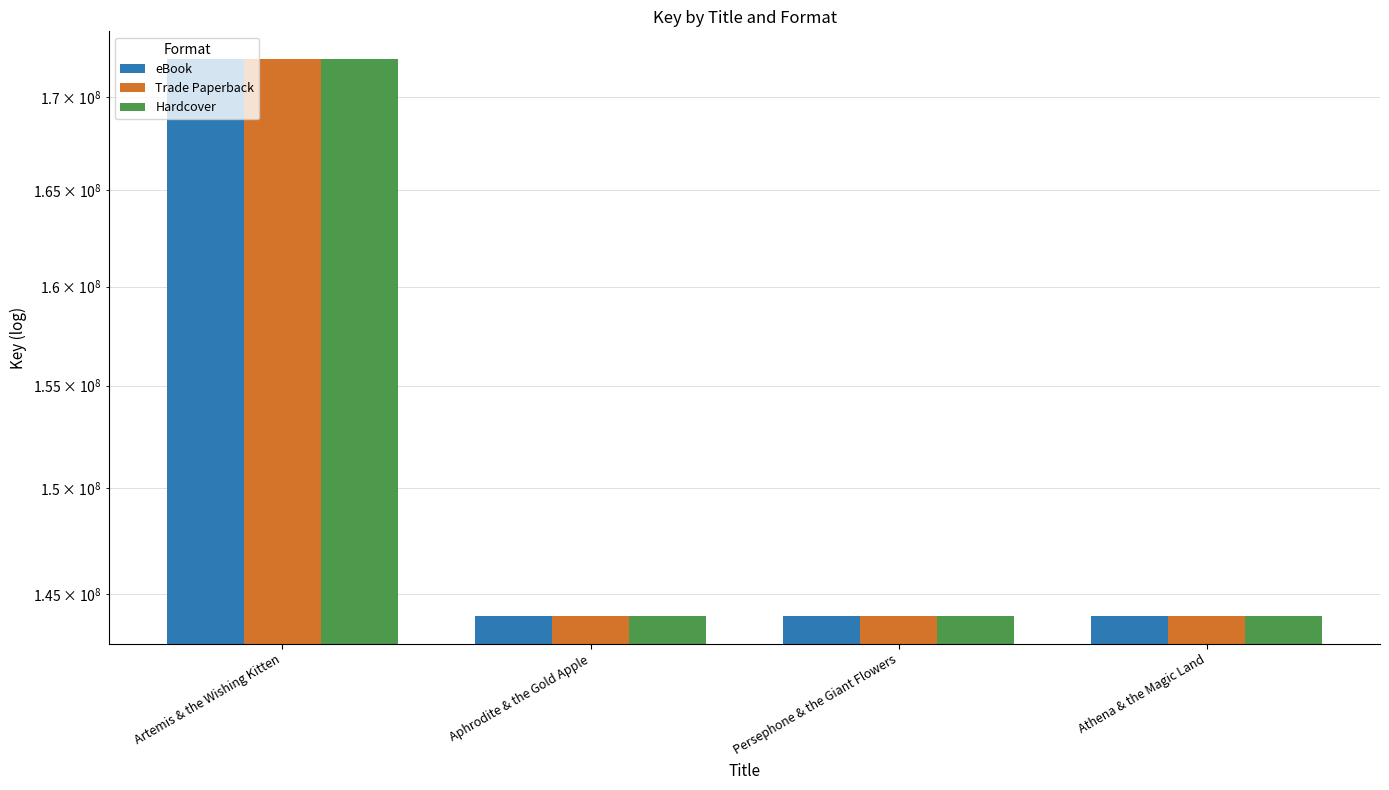

At how many categories does at least one series exceed 165796063?

1